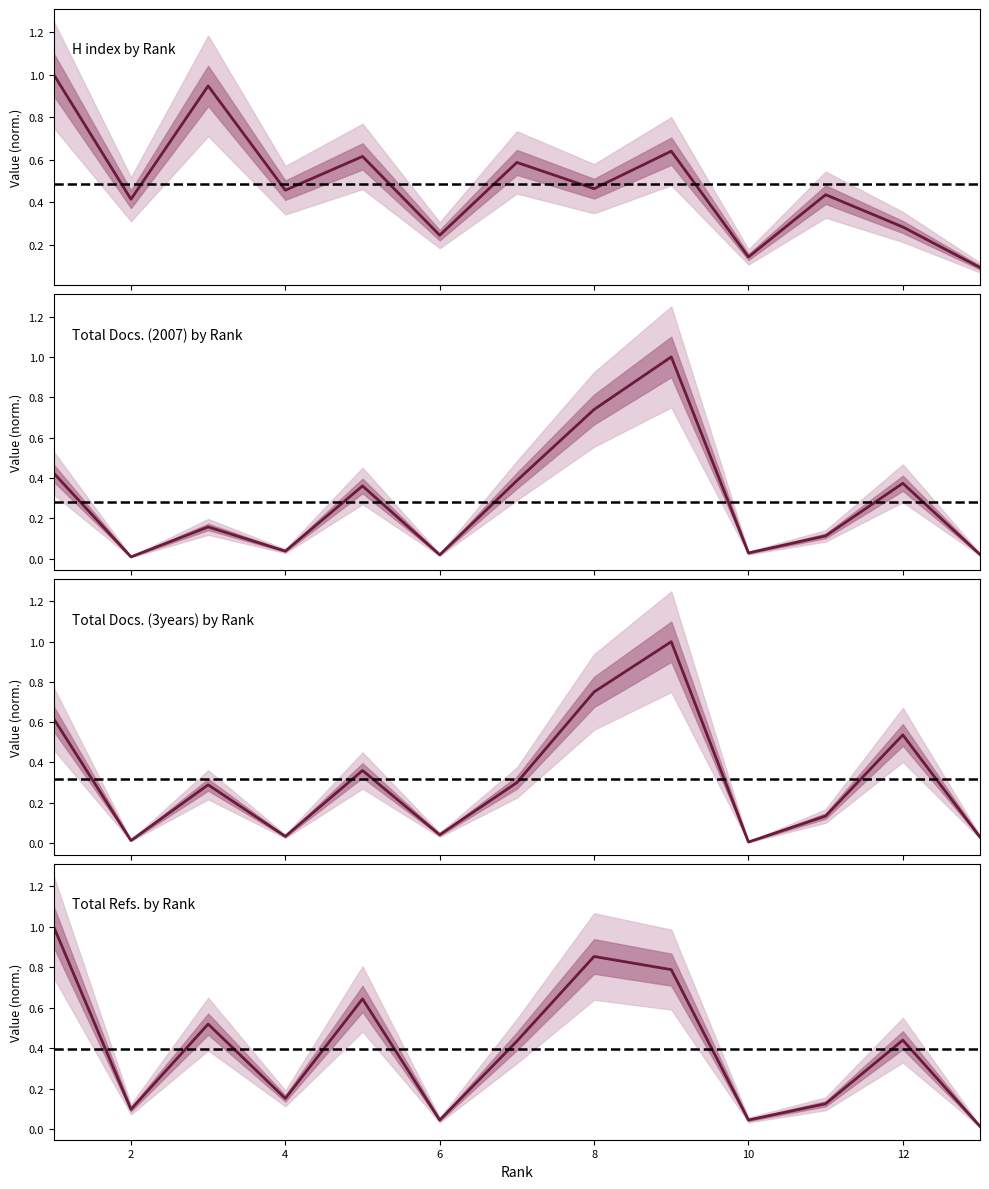

What is the total value across all series at 10?

0.3